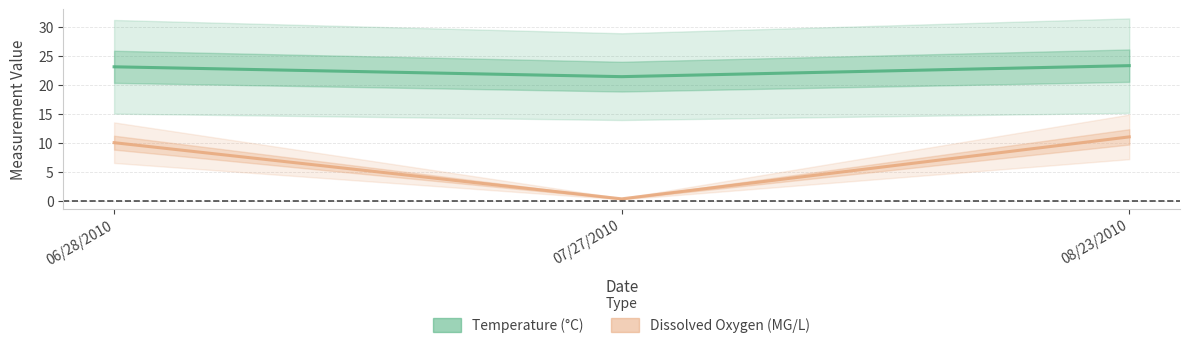

At 08/23/2010, list the series in order from smallest to largest.

Dissox, Temperature